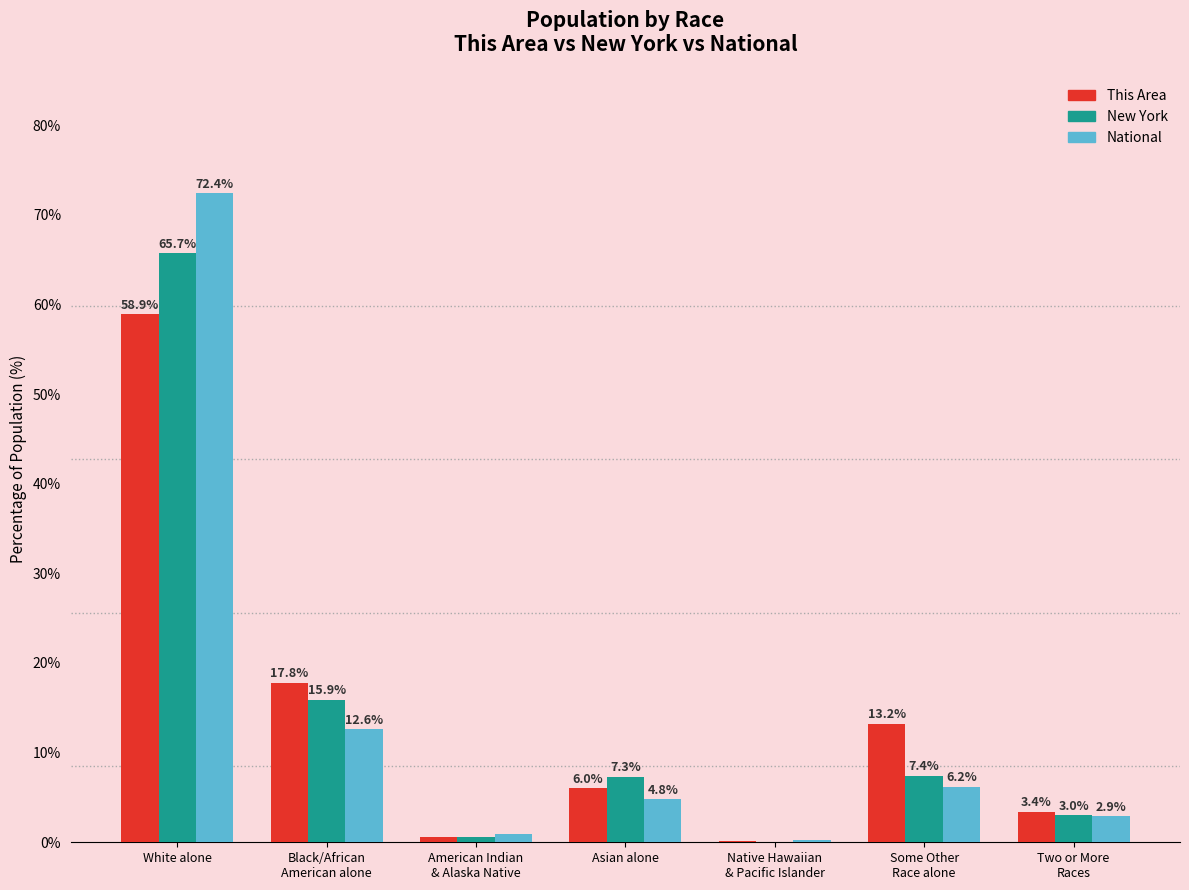

Which series has the widest spread of values?

National